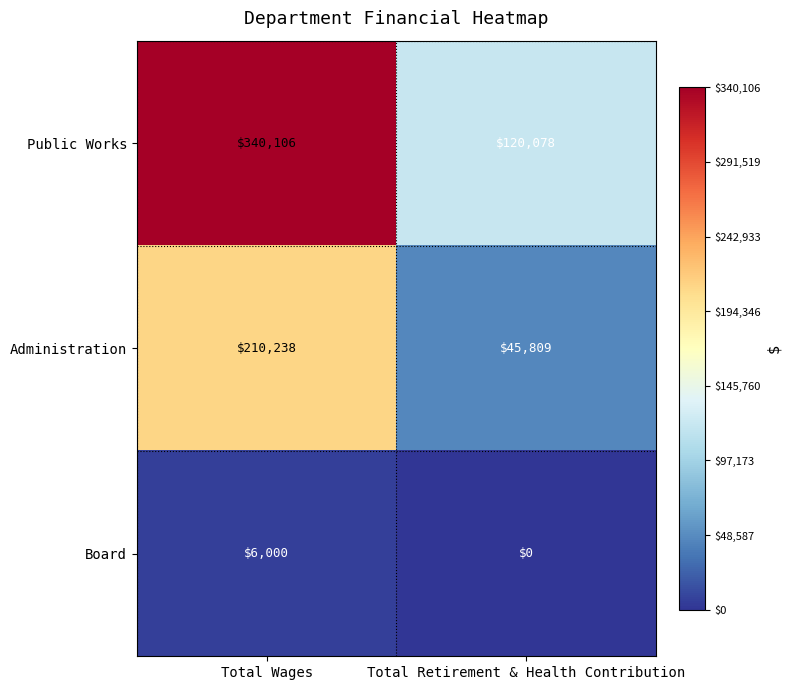

Which category has the lowest value across all series?

Total Retirement & Health Contribution